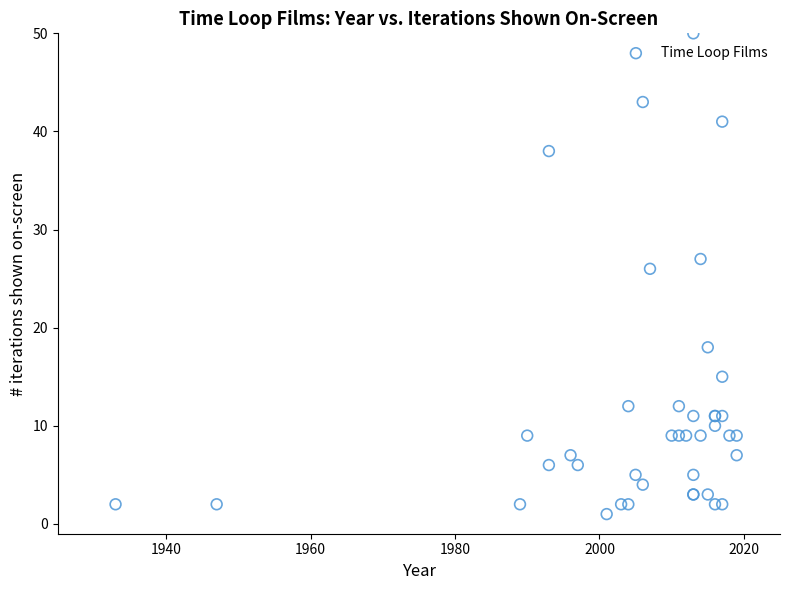

What Y value in the scatter plot is closest to 25?

26